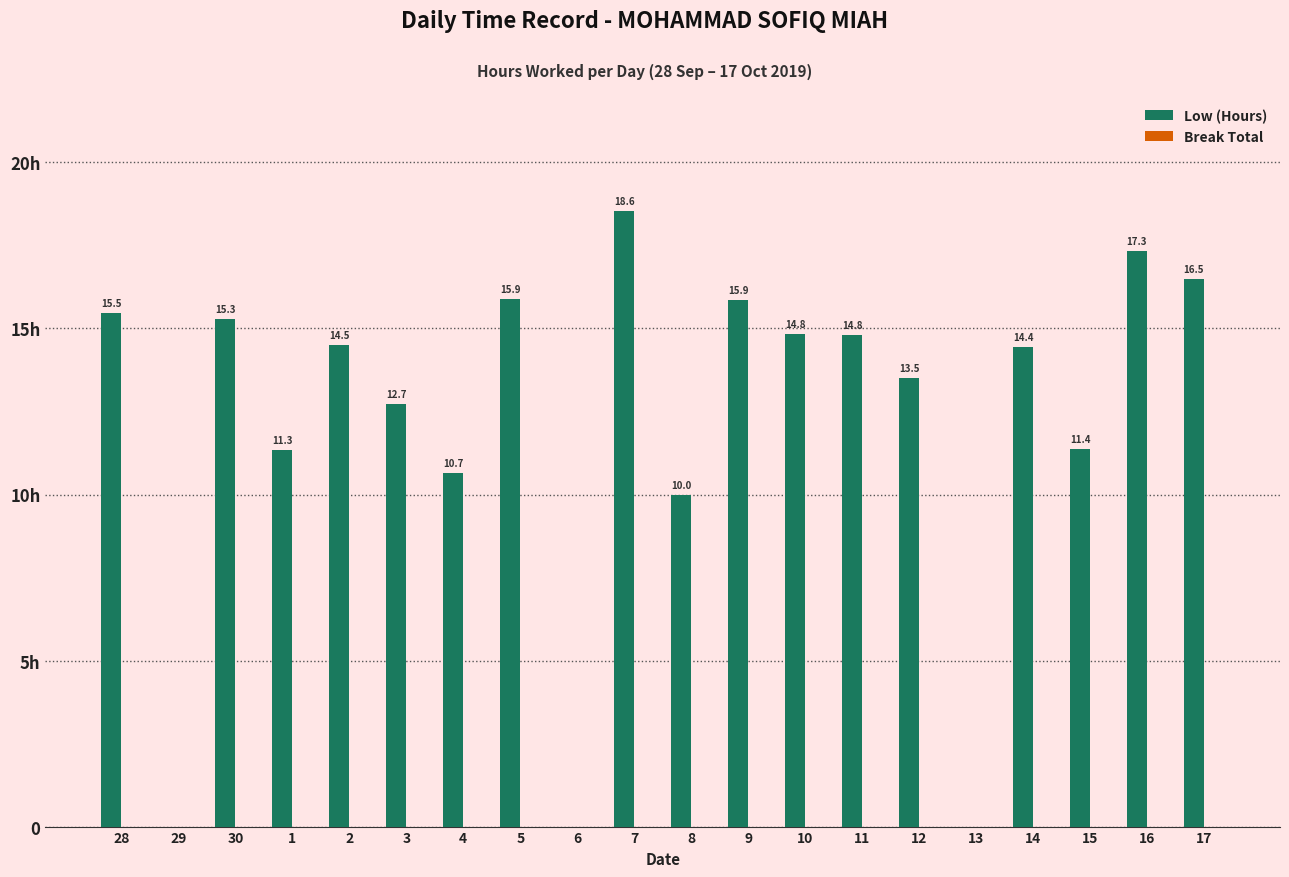

Reading left to right, list all the values displayed in this chart.

Low (Hours): 15.5	0.0	15.3	11.3	14.5	12.7	10.7	15.9	0.0	18.6	10.0	15.9	14.8	14.8	13.5	0.0	14.4	11.4	17.3	16.5
Break Total: 0.0	0.0	0.0	0.0	0.0	0.0	0.0	0.0	0.0	0.0	0.0	0.0	0.0	0.0	0.0	0.0	0.0	0.0	0.0	0.0